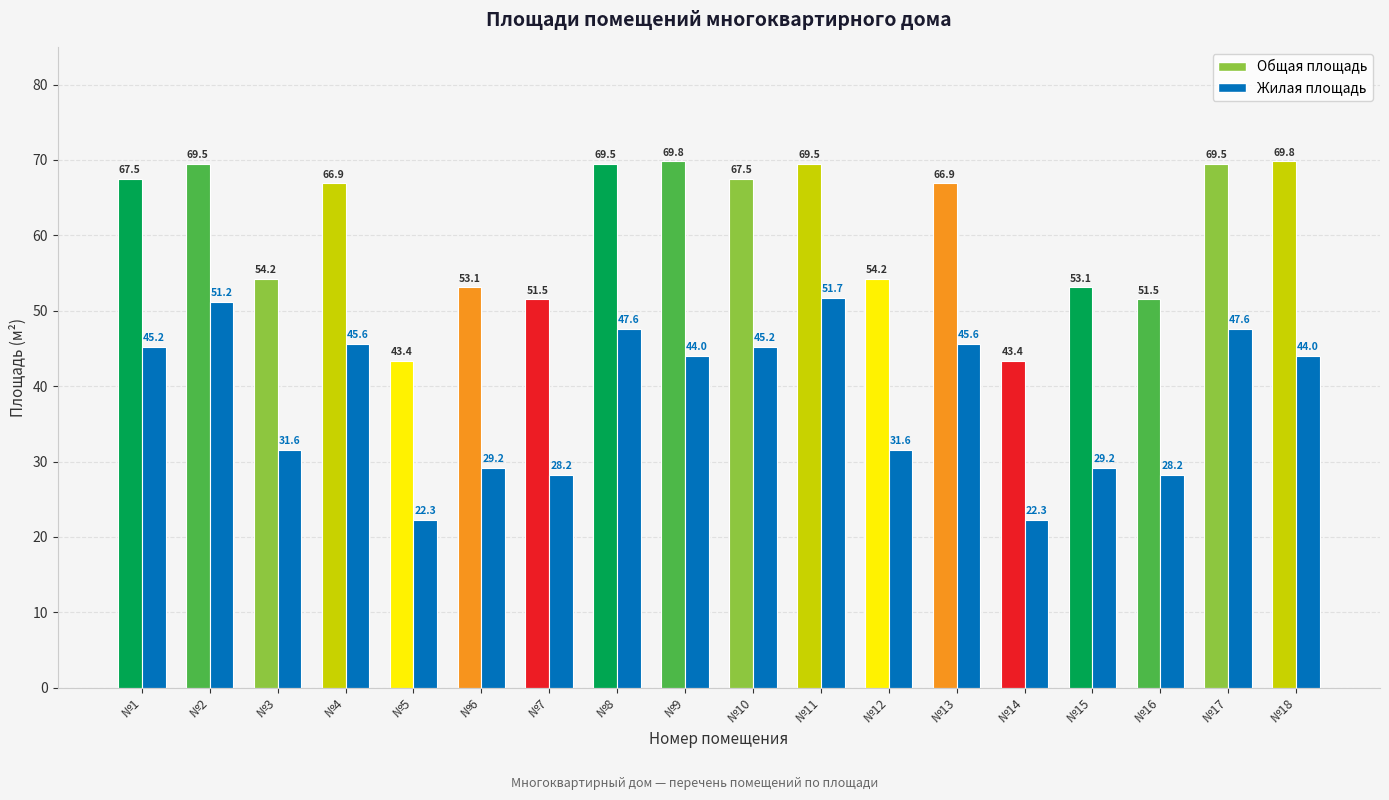

What is the smallest value displayed?

22.3